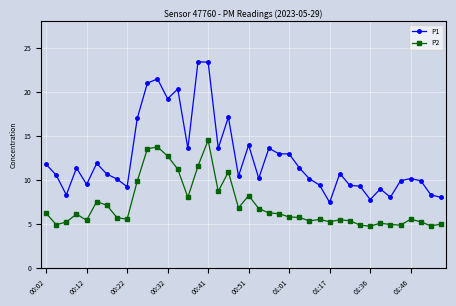

True or false: P1 has more than 1 points higher than both neighbors.

True